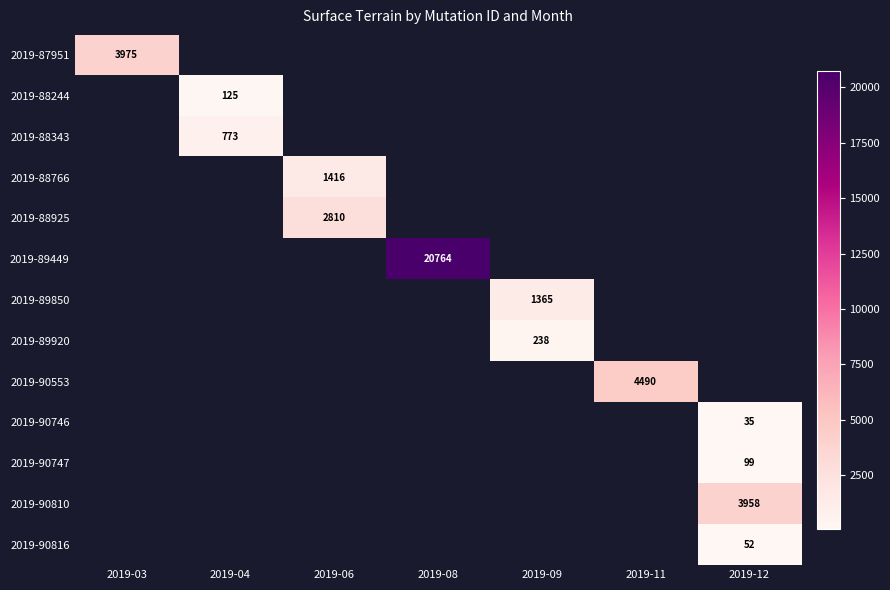

What is the minimum value shown in the chart?

35.0